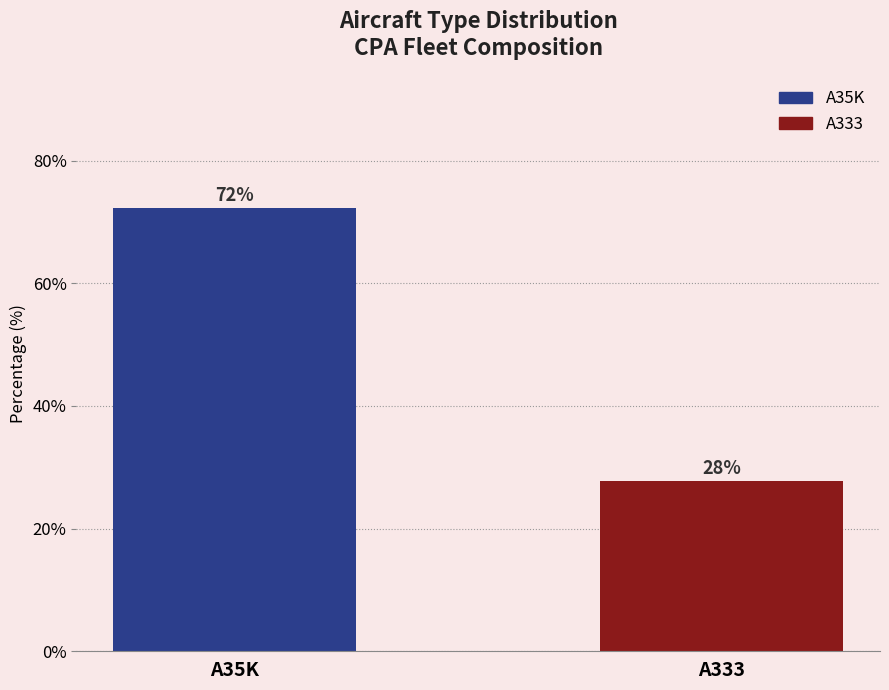

What is the sum of the values at A333 and A35K?

100.0